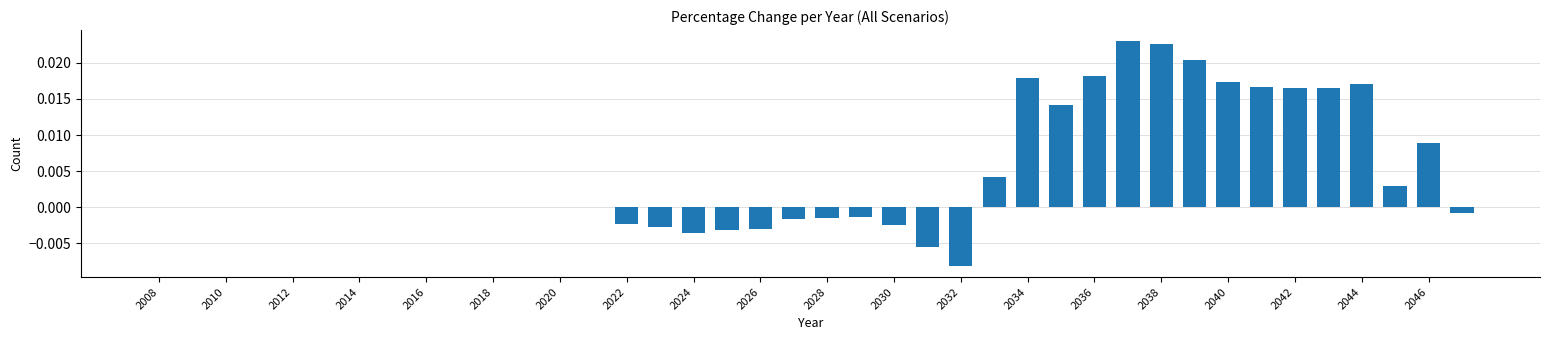

True or false: the data shows 0.0 at 2012.

True